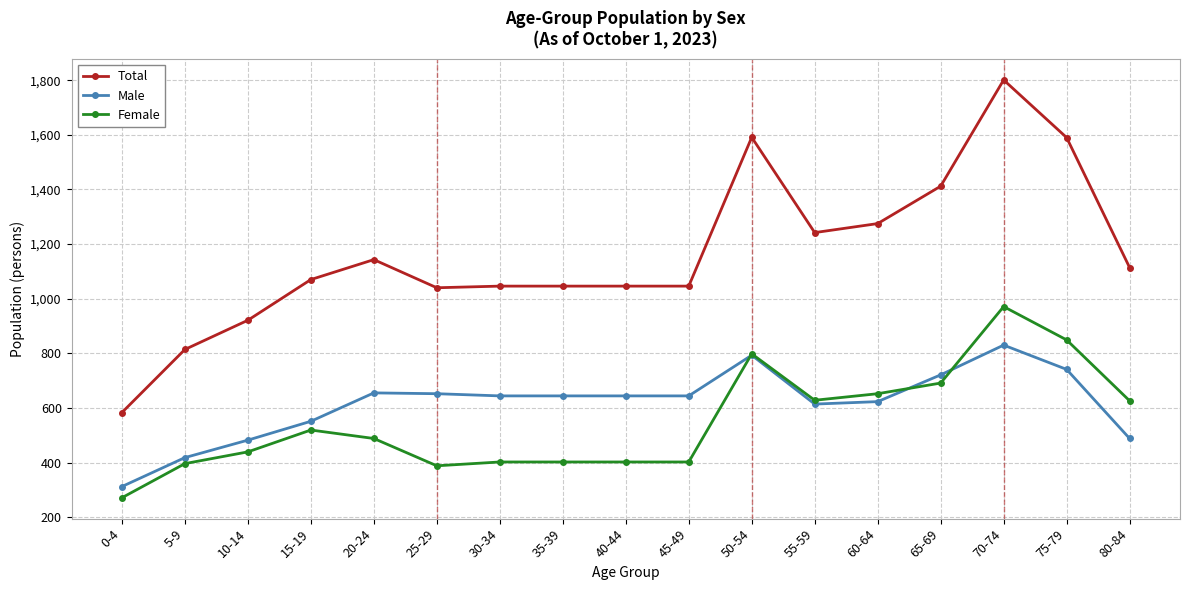

What is the sum of the Female values at 50-54 and 75-79?

1647